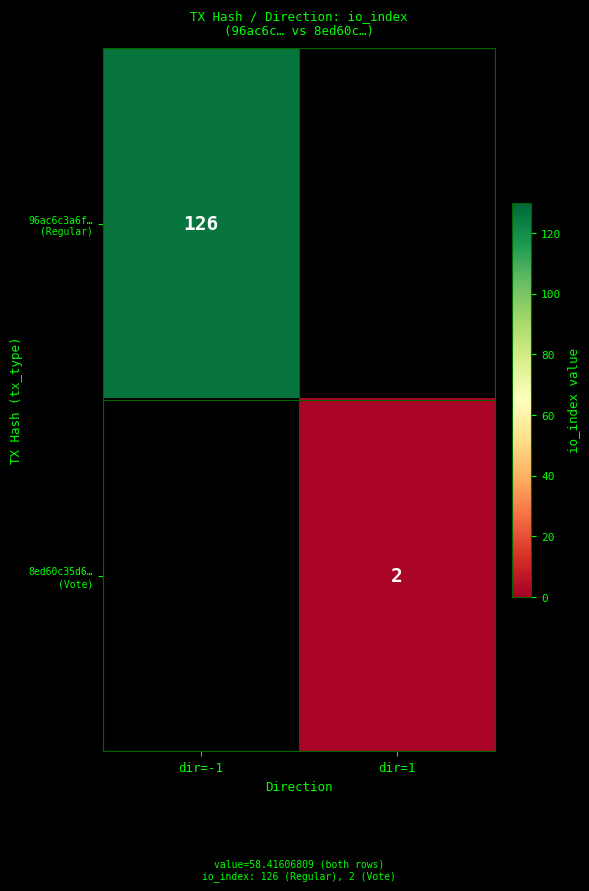

Which label corresponds to the largest value in the chart?

dir=-1